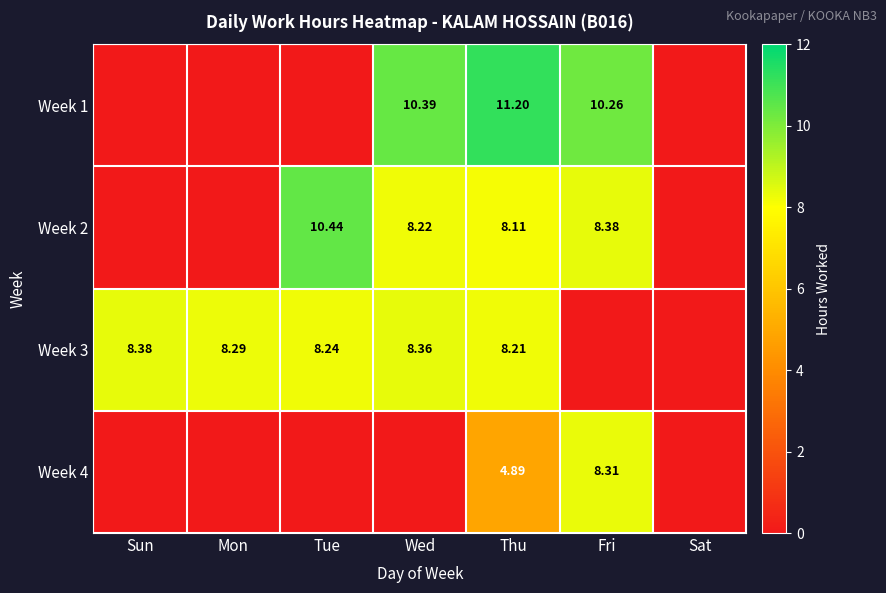

What is the average value of the Week 2 series?

5.0